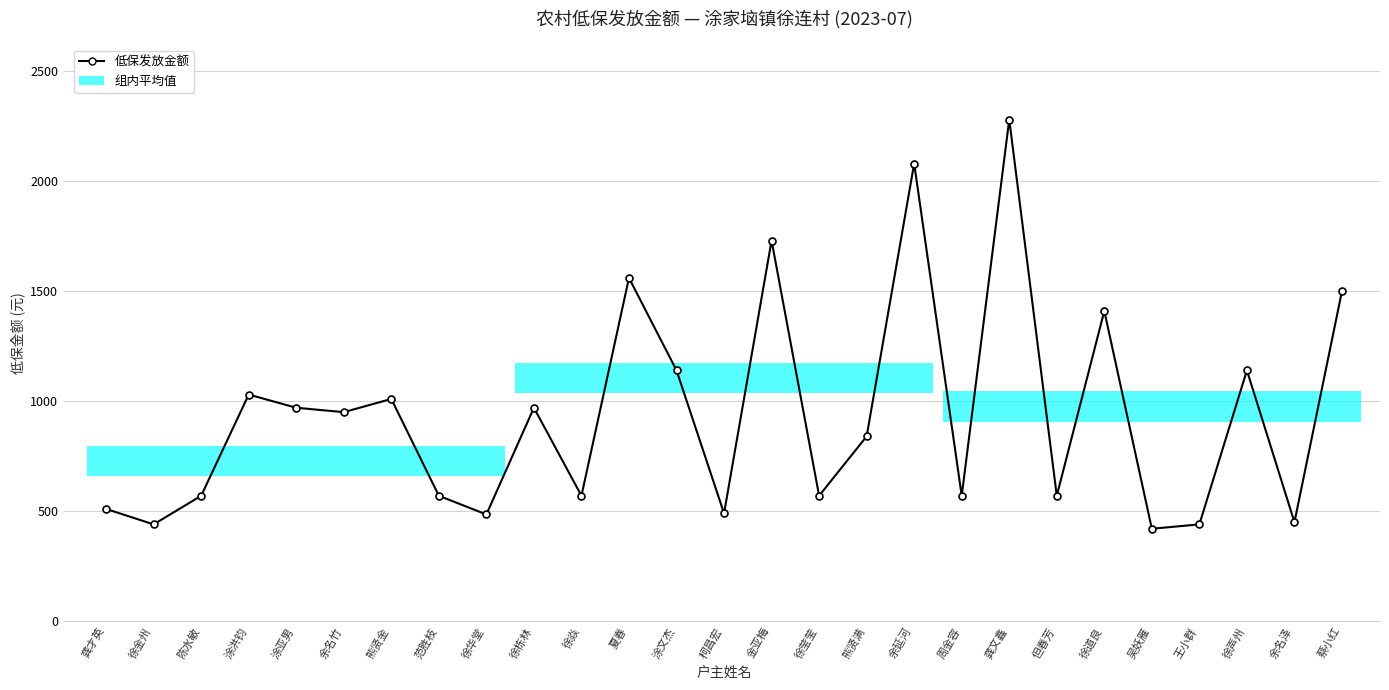

What is the value of the 20th point from the left?

2280